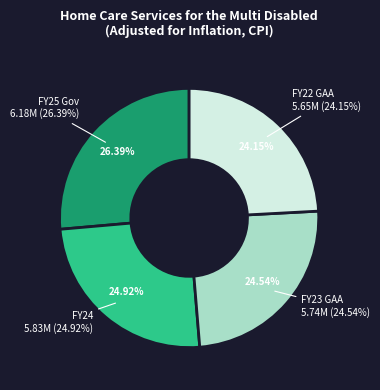

Combined, what portion of the pie is FY22 GAA and FY24?

49.1%